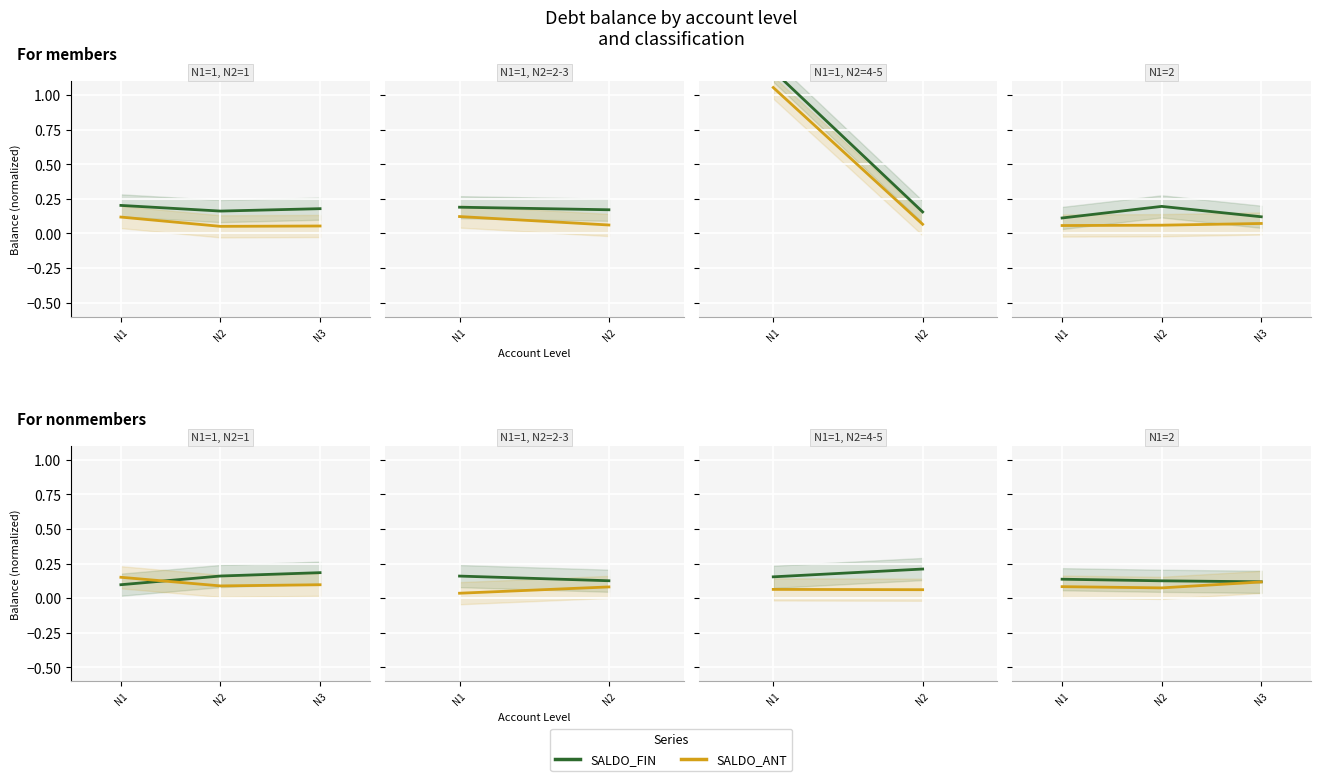

Between N2 and N1, which is larger?

N2